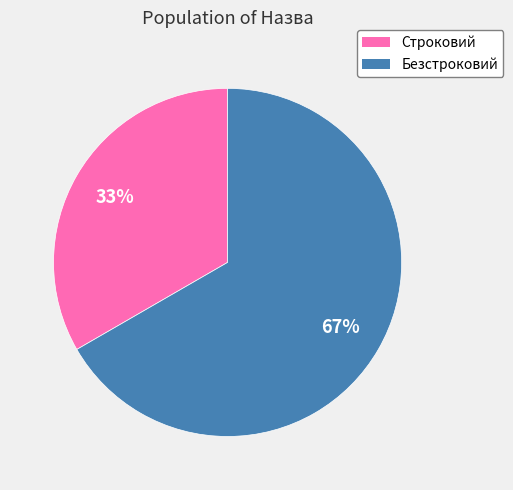

Which slice represents more than half of the pie?

Безстроковий